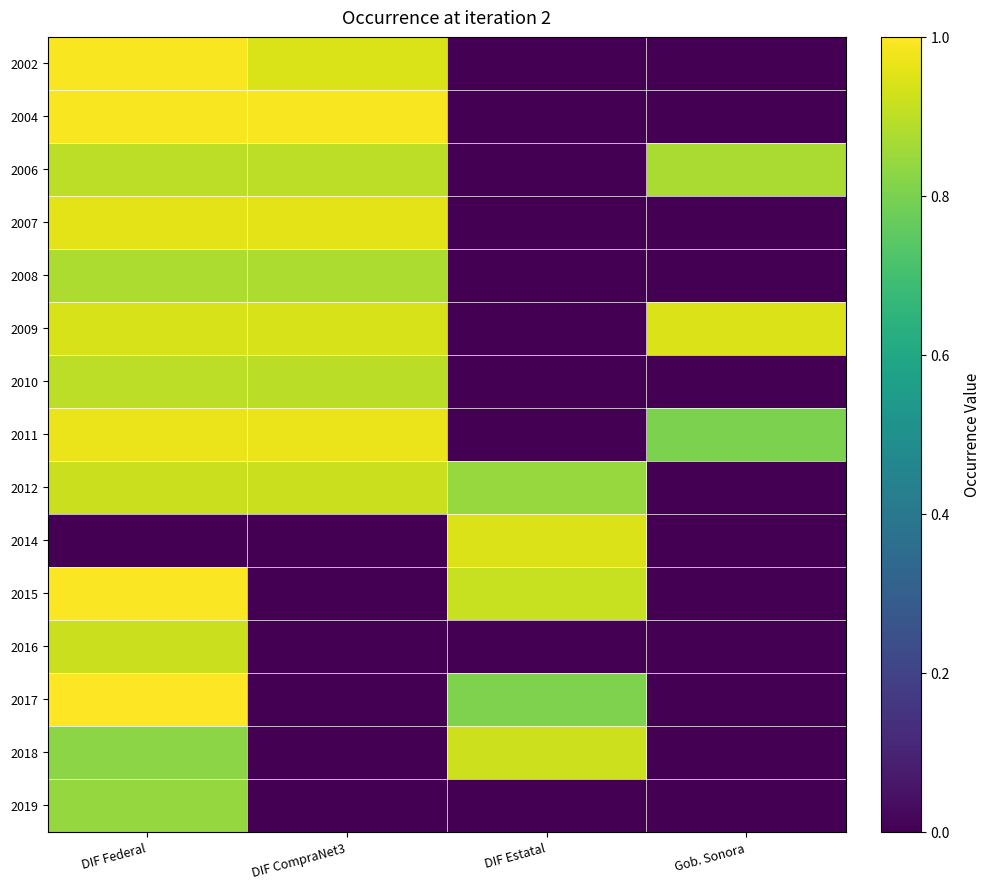

What is the greatest value displayed?

1.0